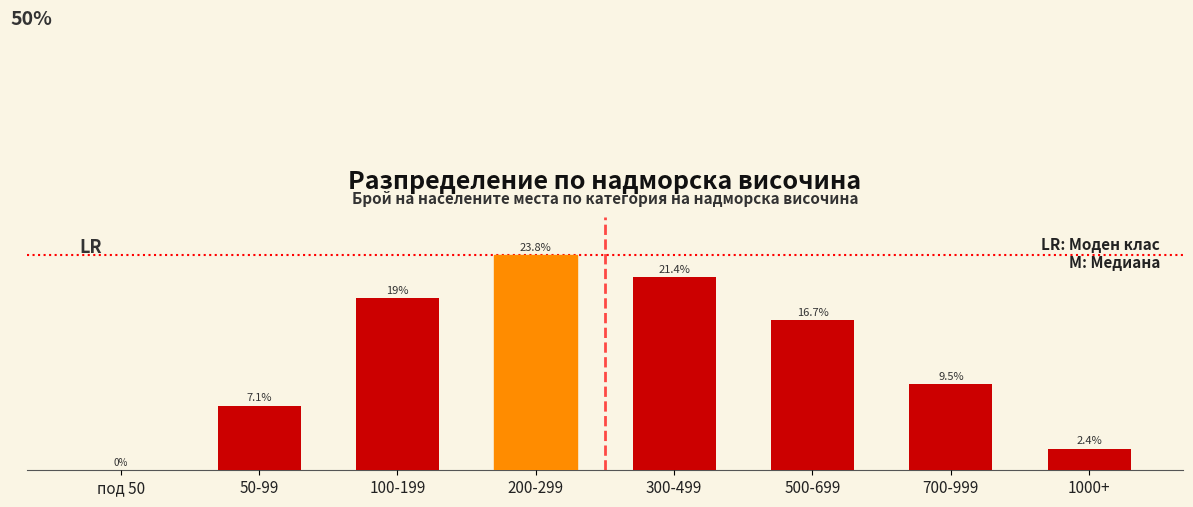

At which category does the chart reach its peak across all series?

200-299